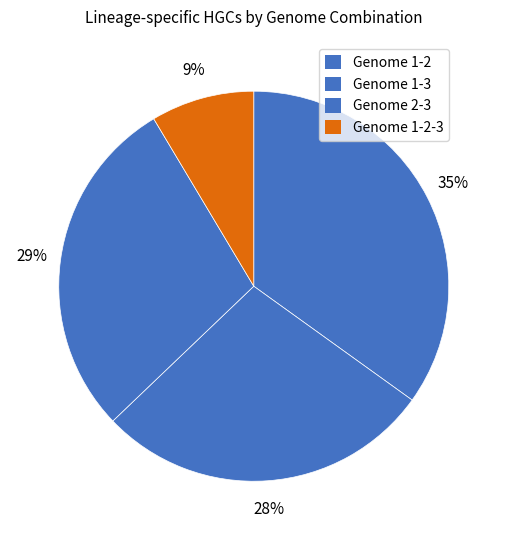

Rank the categories by value from highest to lowest.

Genome 1-2, Genome 2-3, Genome 1-3, Genome 1-2-3